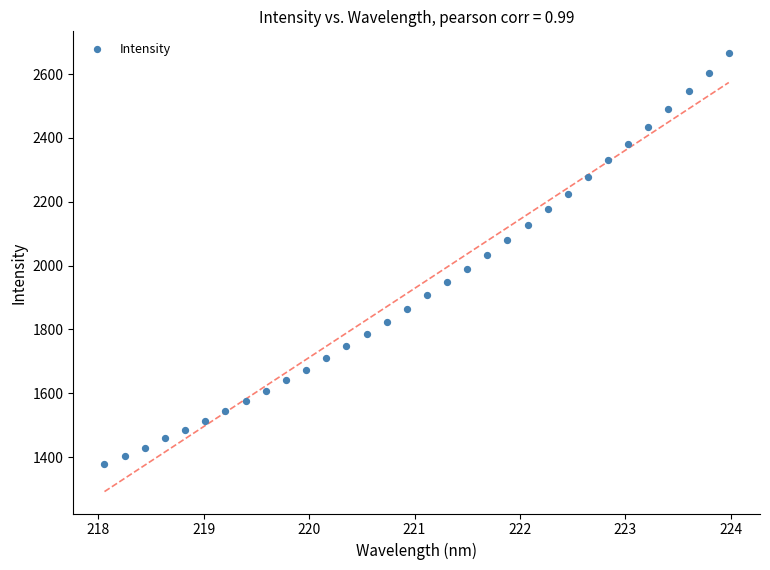

What is the range of X values (max minus min)?

5.9